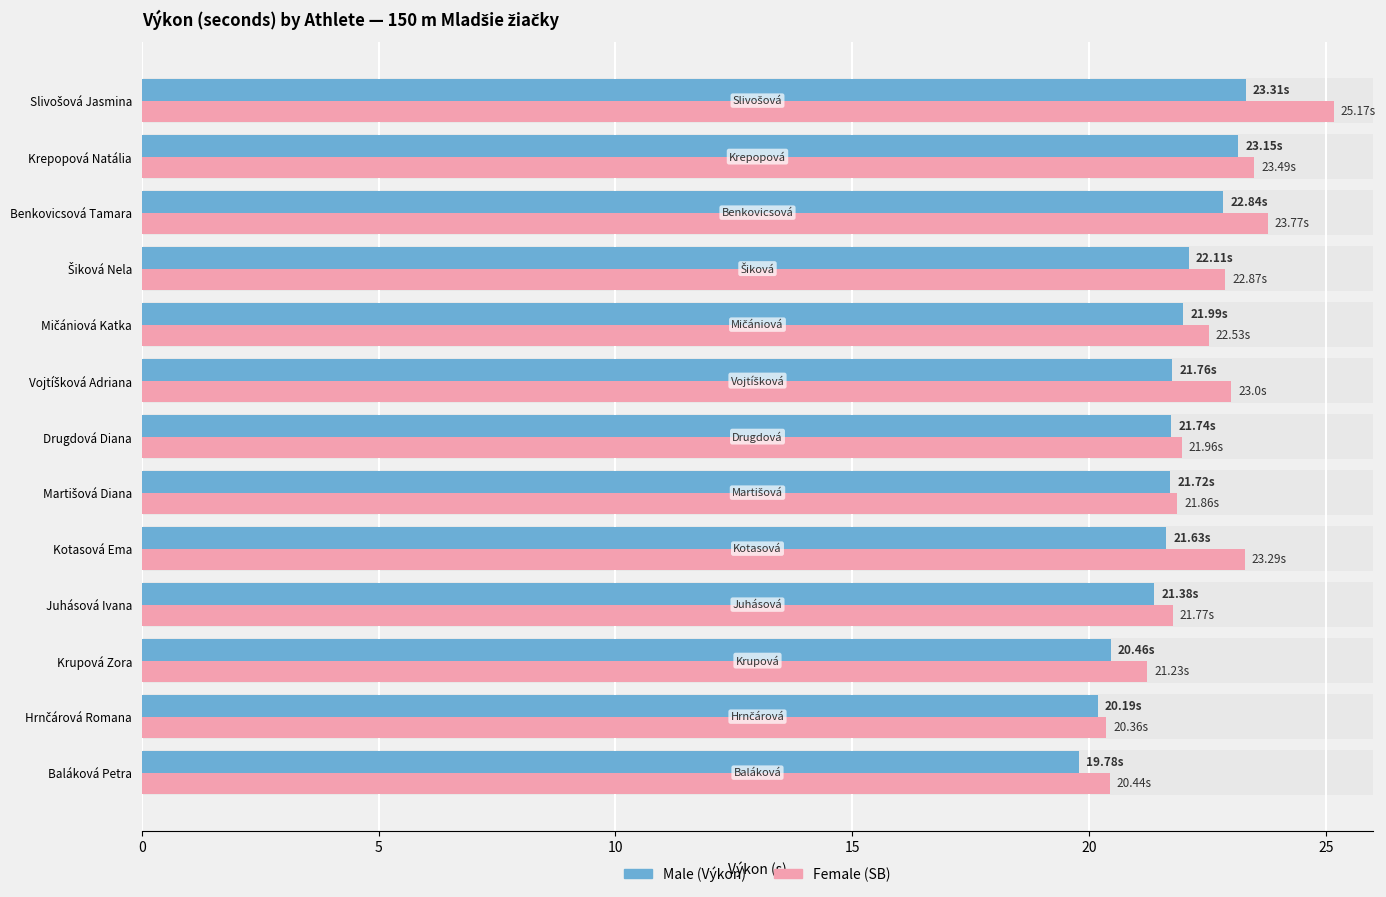

How many series are shown in this chart?

2